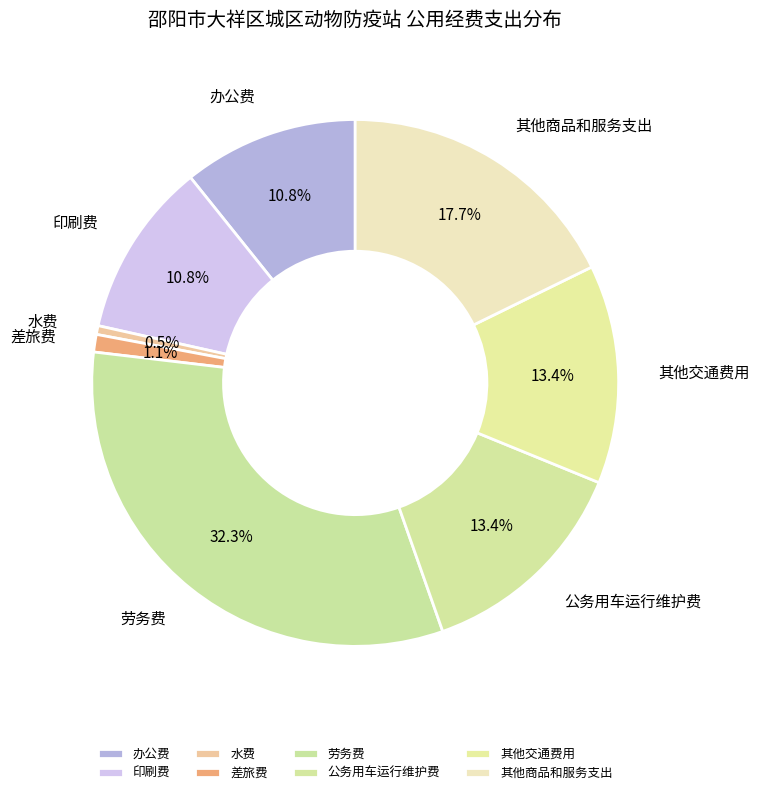

Is 其他商品和服务支出 the majority of the pie?

No